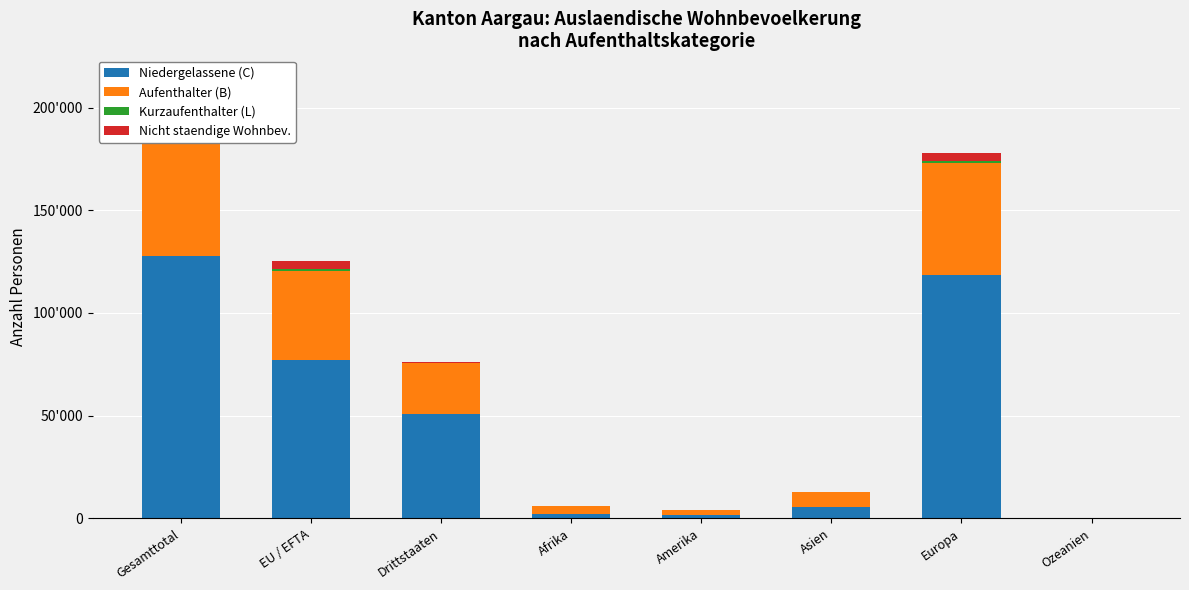

What is the average value of the Niedergelassene (C) series?

47972